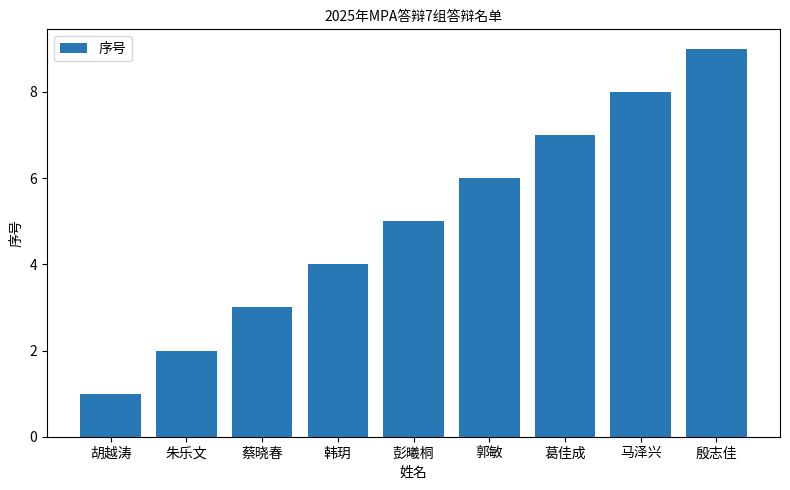

Are the bars horizontal?

No